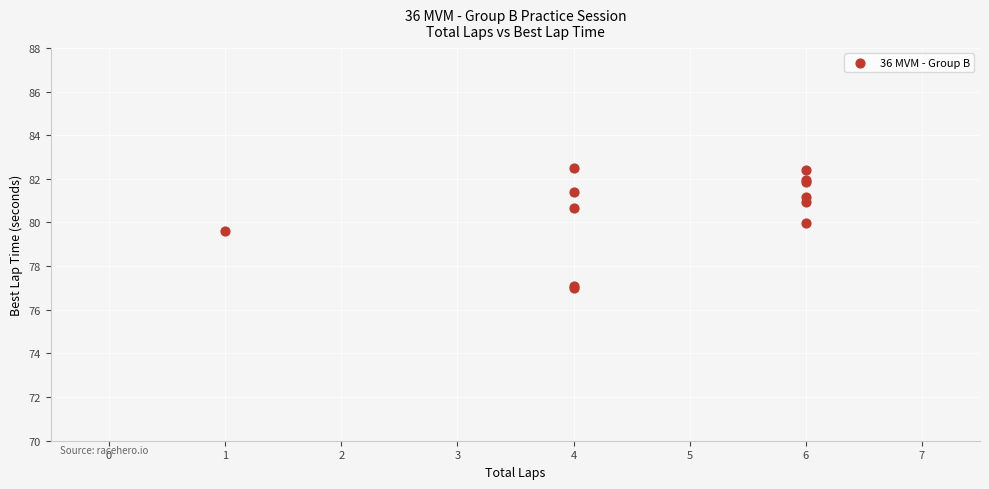

What Y value in the scatter plot is closest to 79?

79.6